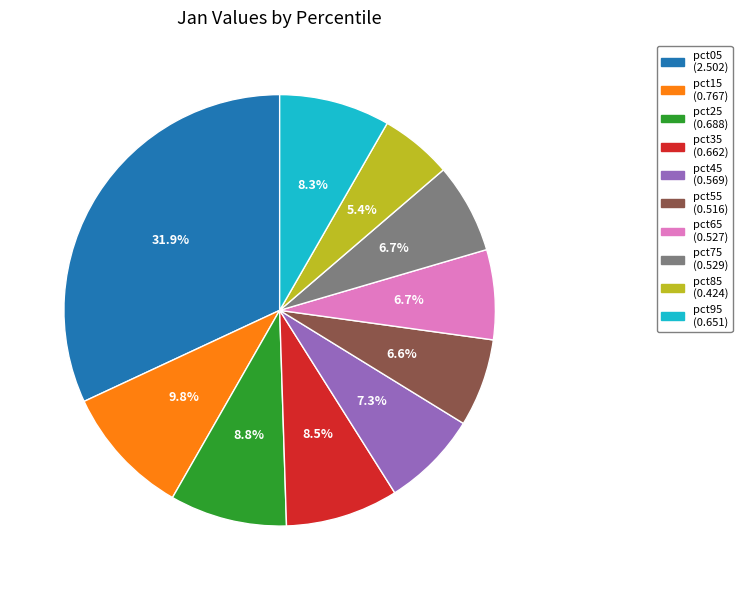

Which slice is the smallest?

pct85